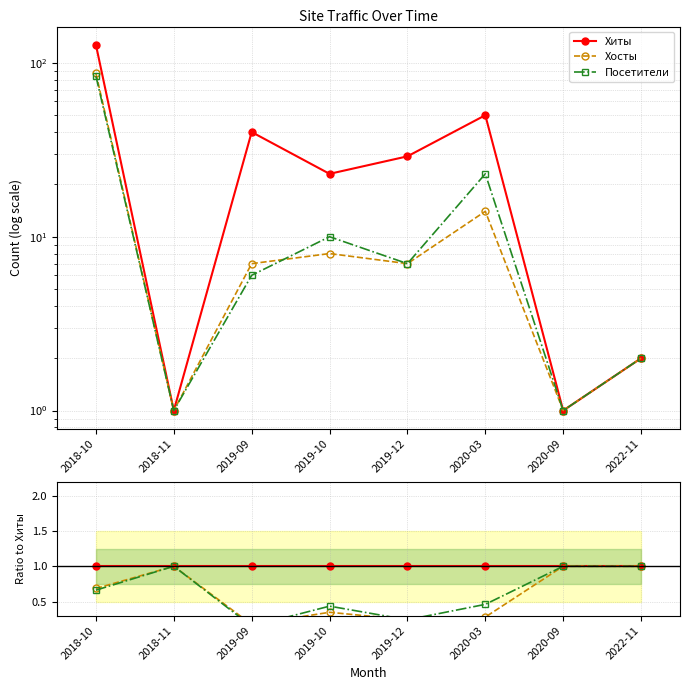

Reading left to right, what are all the values shown in this chart?

Хиты: 2018-10=1.0	2018-11=1.0	2019-09=1.0	2019-10=1.0	2019-12=1.0	2020-03=1.0	2020-09=1.0	2022-11=1.0
Хосты: 2018-10=0.7	2018-11=1.0	2019-09=0.2	2019-10=0.3	2019-12=0.2	2020-03=0.3	2020-09=1.0	2022-11=1.0
Посетители: 2018-10=0.7	2018-11=1.0	2019-09=0.1	2019-10=0.4	2019-12=0.2	2020-03=0.5	2020-09=1.0	2022-11=1.0